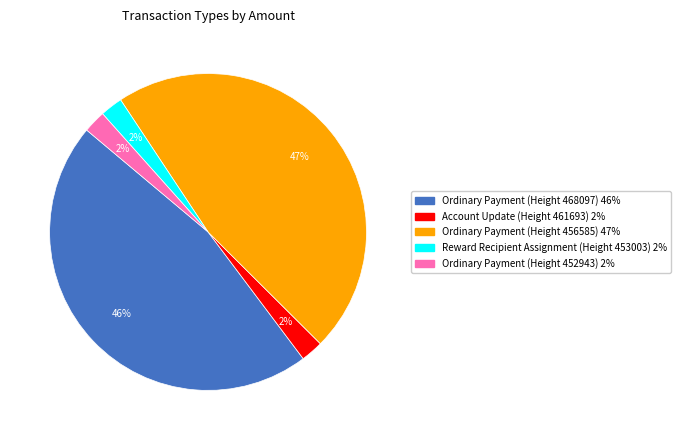

Count the number of slices in the pie.

5